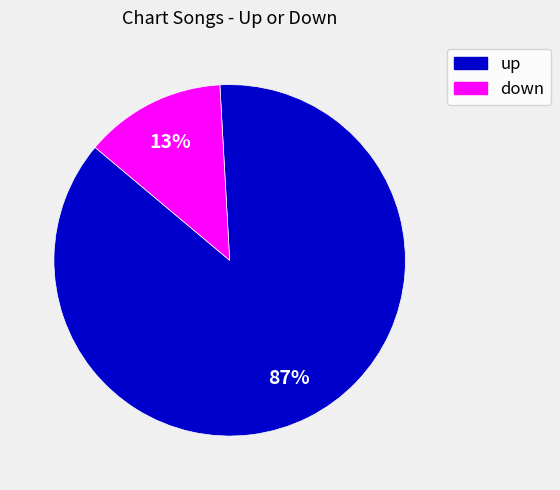

Which has a higher value, down or up?

up